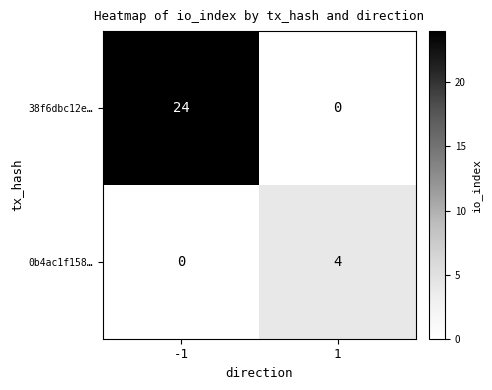

What is the greatest value displayed?

24